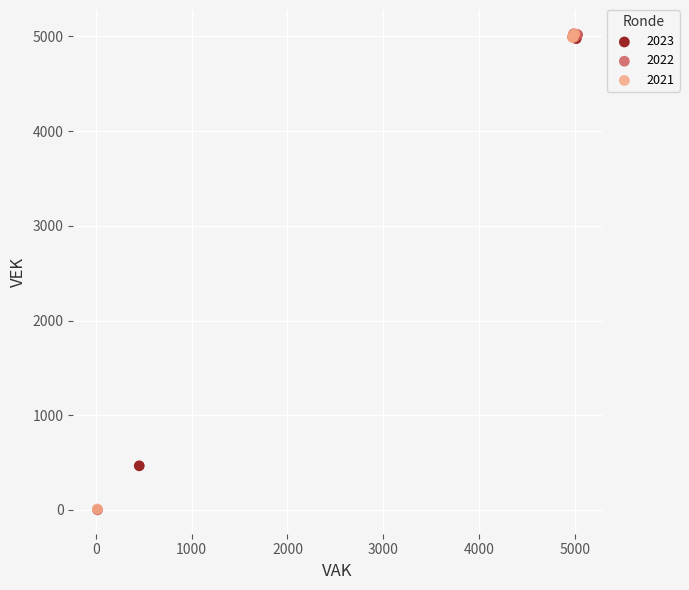

Which series has the largest Y range (max minus min)?

2022